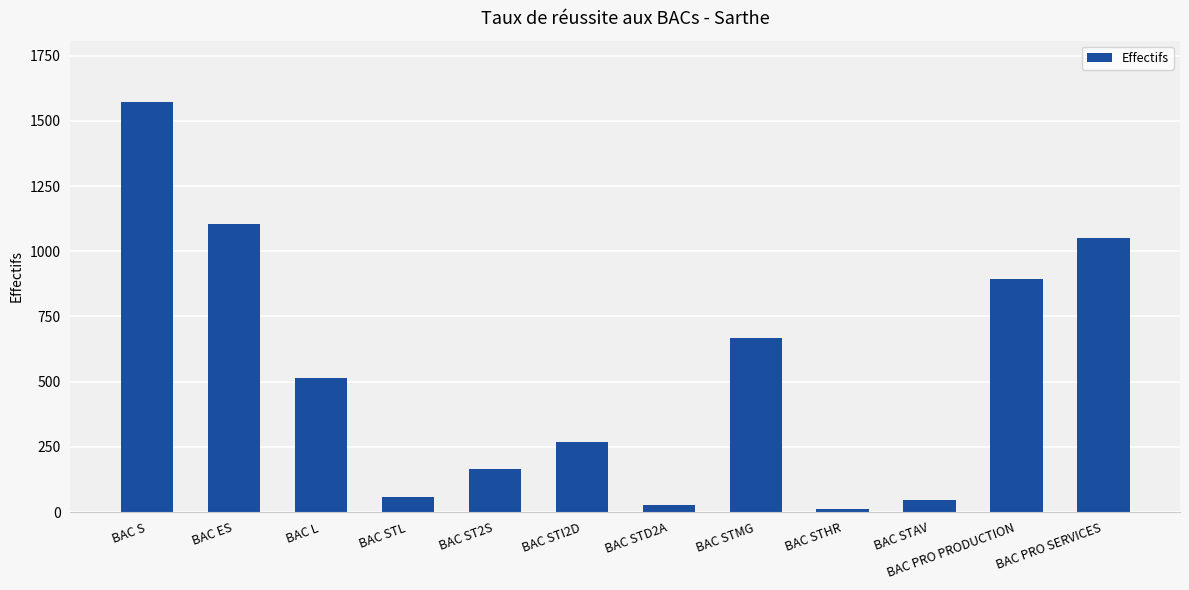

Which has a higher value, BAC S or BAC L?

BAC S